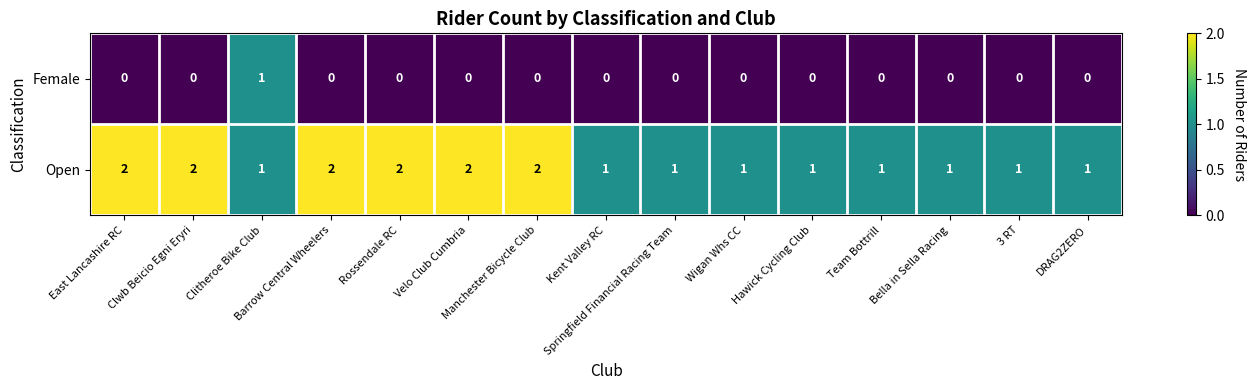

What is the total value across all series at Manchester Bicycle Club?

2